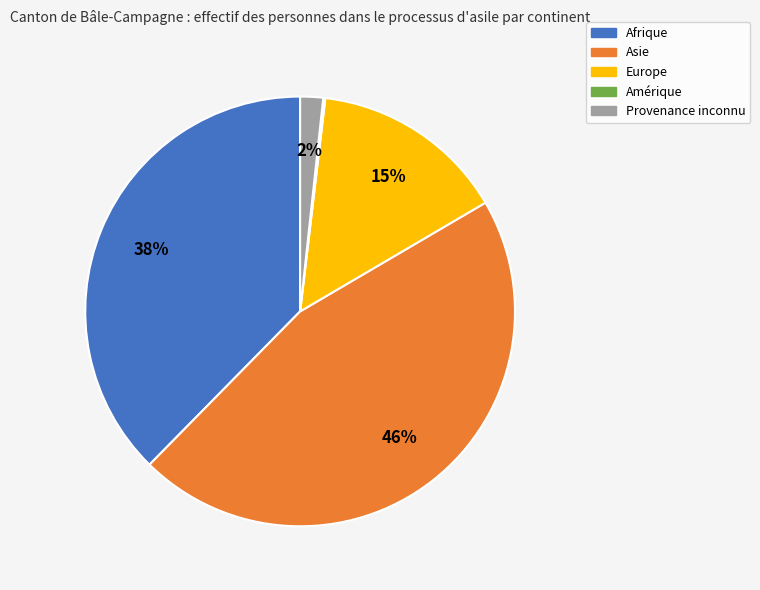

To the nearest percent, what percentage of the pie is Europe?

15%